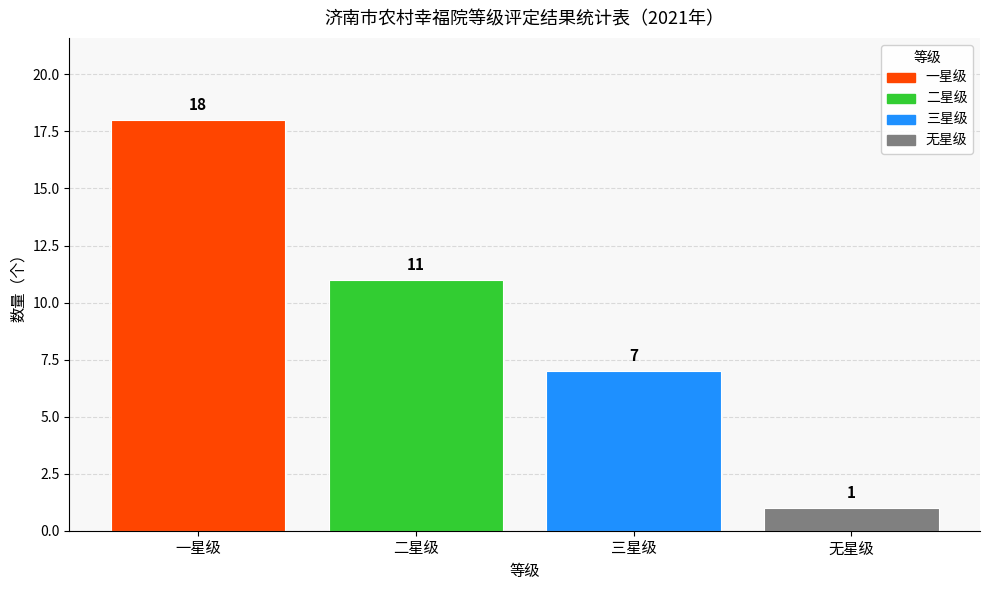

Reading left to right, extract all data points from this chart.

18	11	7	1